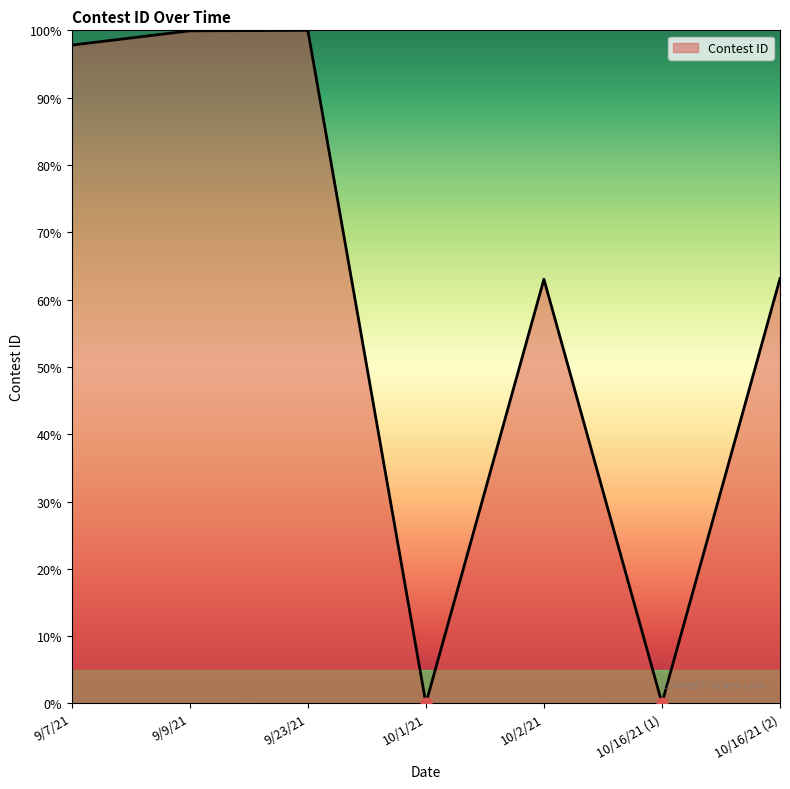

What is the ratio of the value at 9/7/21 to the value at 9/9/21?

1.0